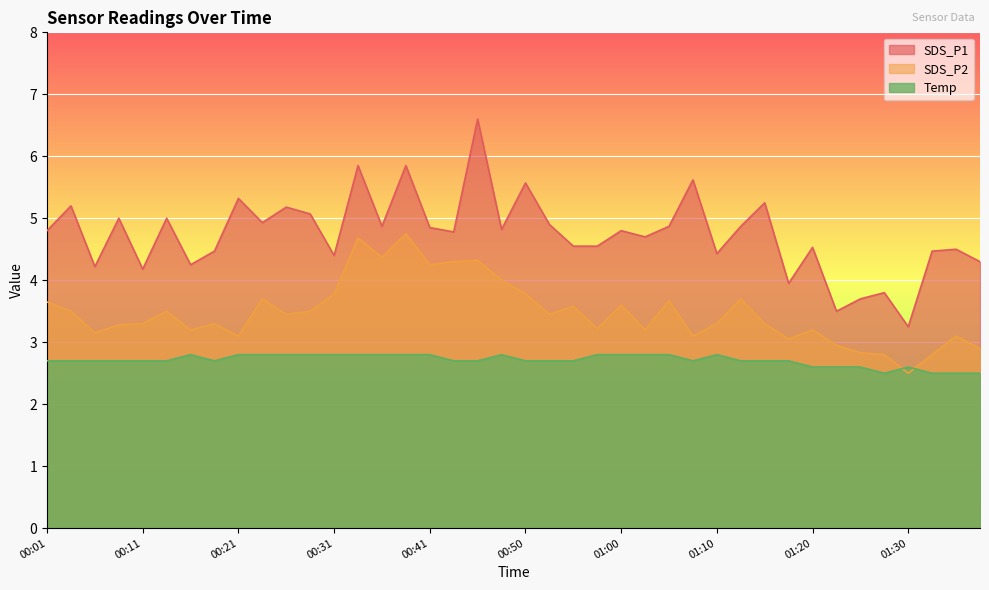

Rank the categories by SDS_P1 value from highest to lowest.

00:45, 00:33, 00:38, 01:07, 00:50, 00:21, 01:15, 00:04, 00:26, 00:28, 00:09, 00:14, 00:24, 00:53, 00:36, 01:05, 01:12, 00:41, 00:48, 00:01, 01:00, 00:43, 01:03, 00:55, 00:58, 01:20, 01:35, 00:19, 01:32, 01:10, 00:31, 01:37, 00:16, 00:06, 00:11, 01:17, 01:27, 01:25, 01:22, 01:30